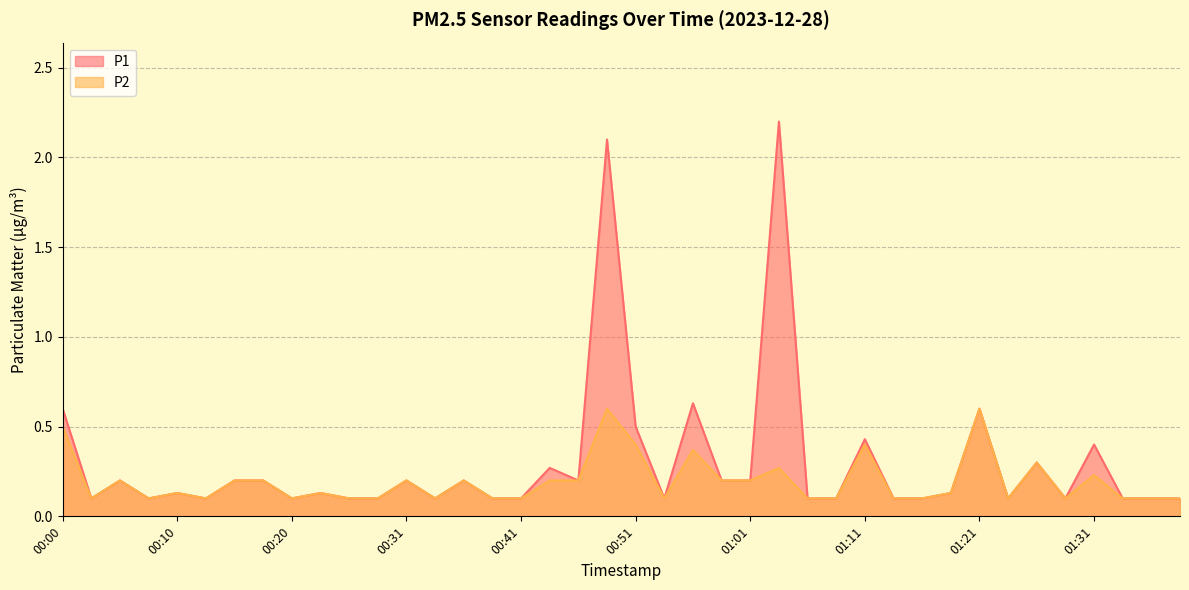

At which label is P1 closest to 1?

00:56